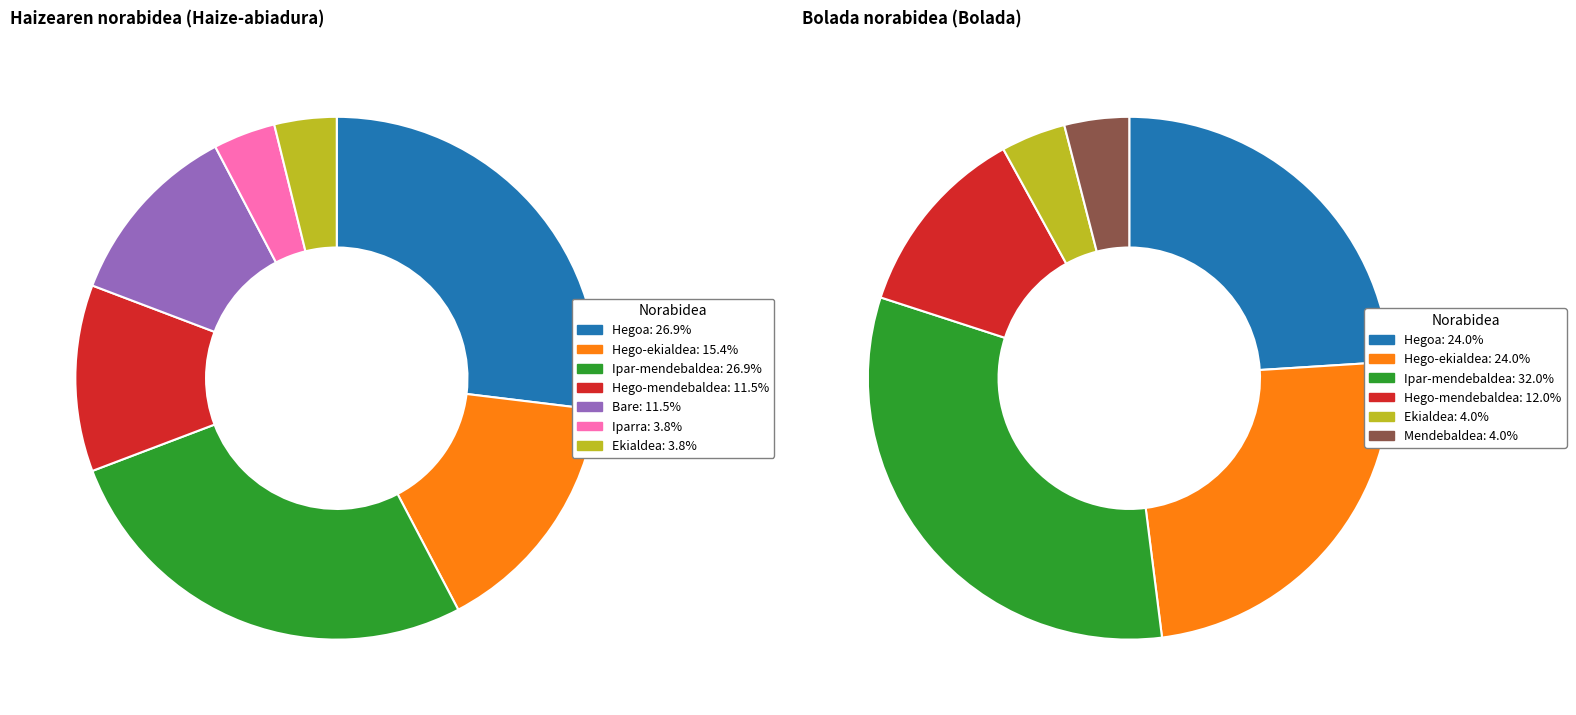

What percentage is NOT represented by Hego-ekialdea?

84.6%